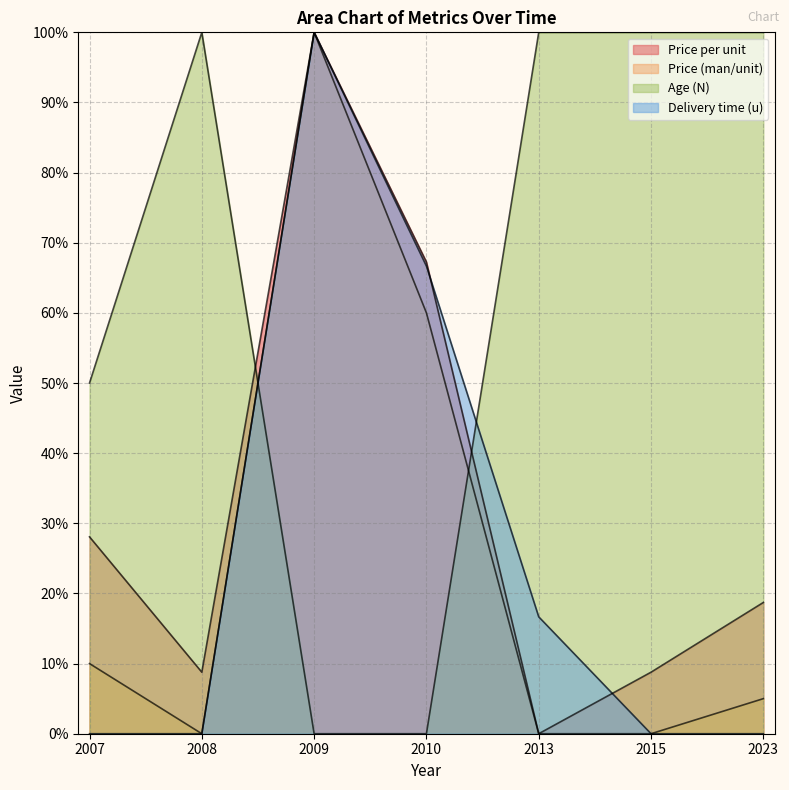

Which series has the widest spread of values?

Price per unit